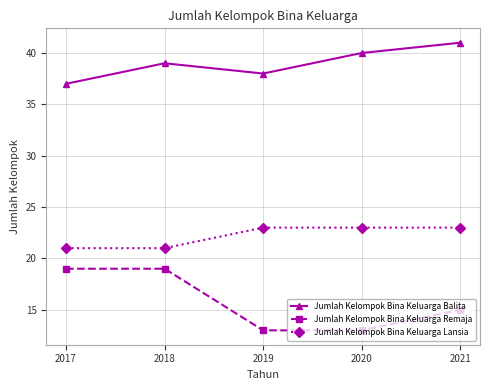

What is the total value across all series at 2017?

77